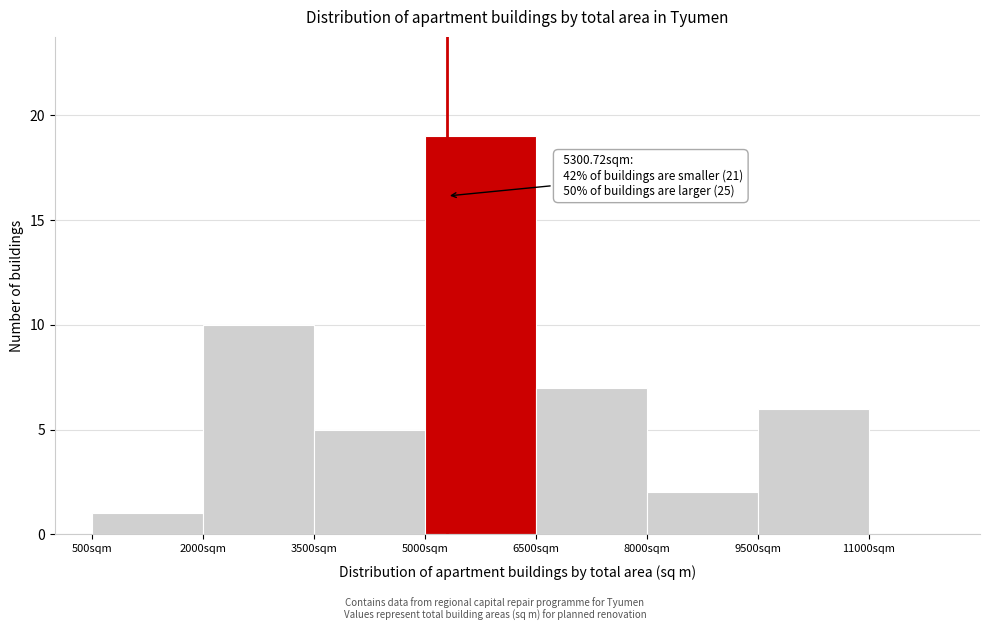

Which range on the x-axis has the tallest bar?

5000 to 6500